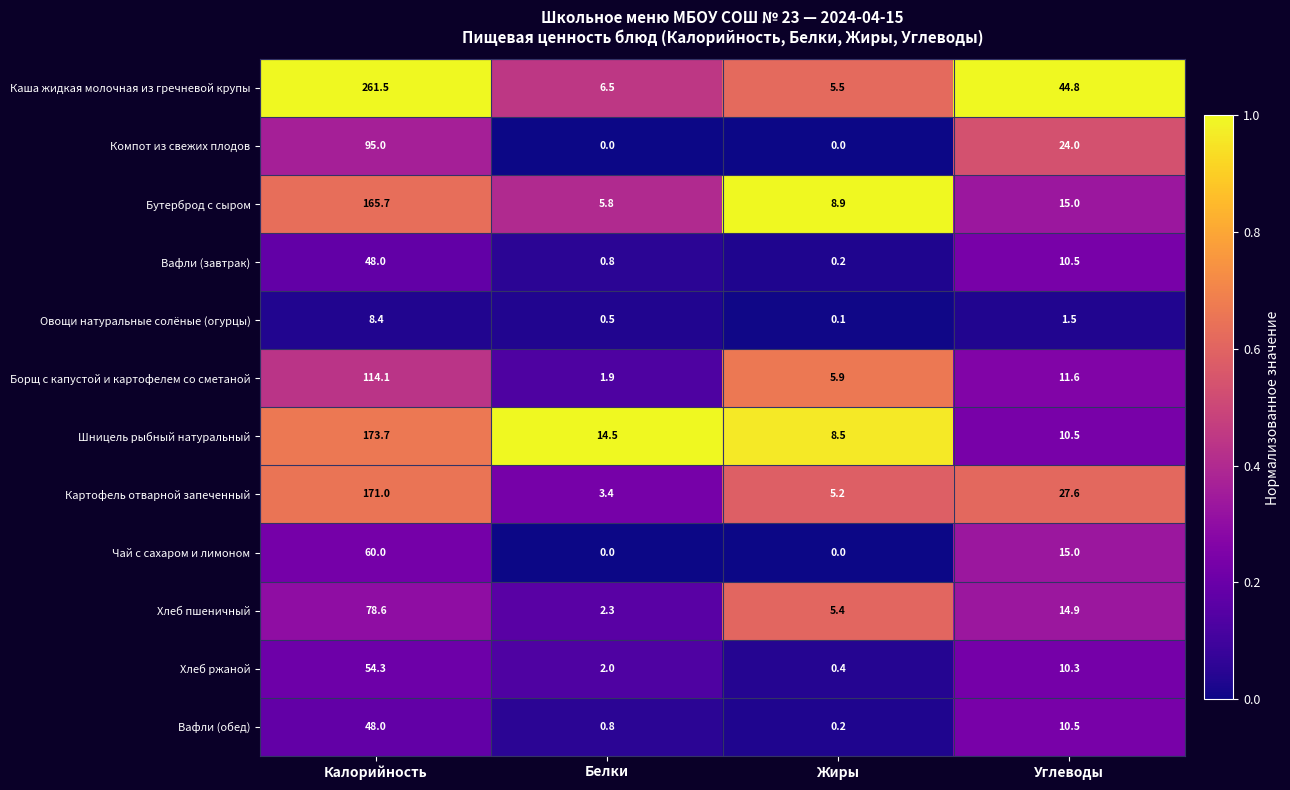

Which label corresponds to the largest value in the chart?

Калорийность